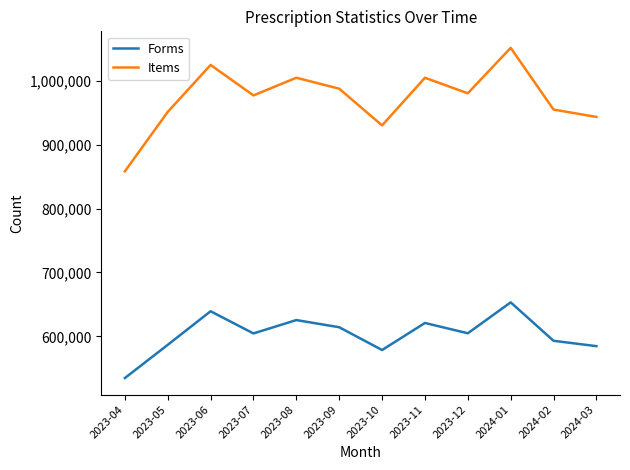

True or false: Items and Forms cross at least once.

False